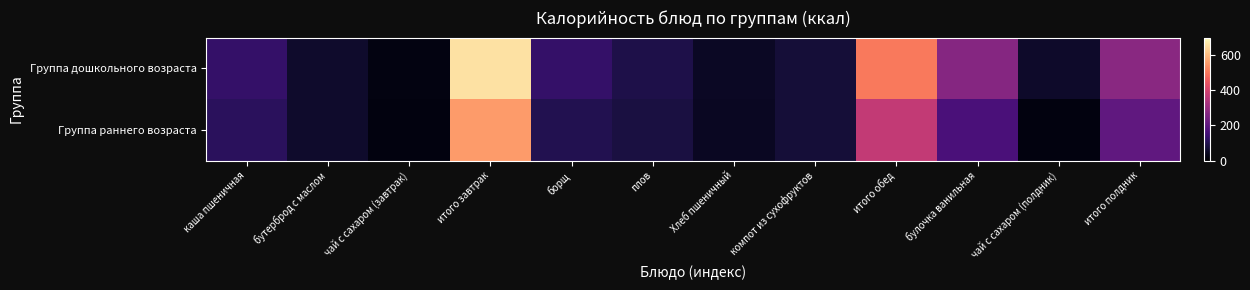

Rank the series by their maximum value, from lowest to highest.

Группа раннего возраста, Группа дошкольного возраста